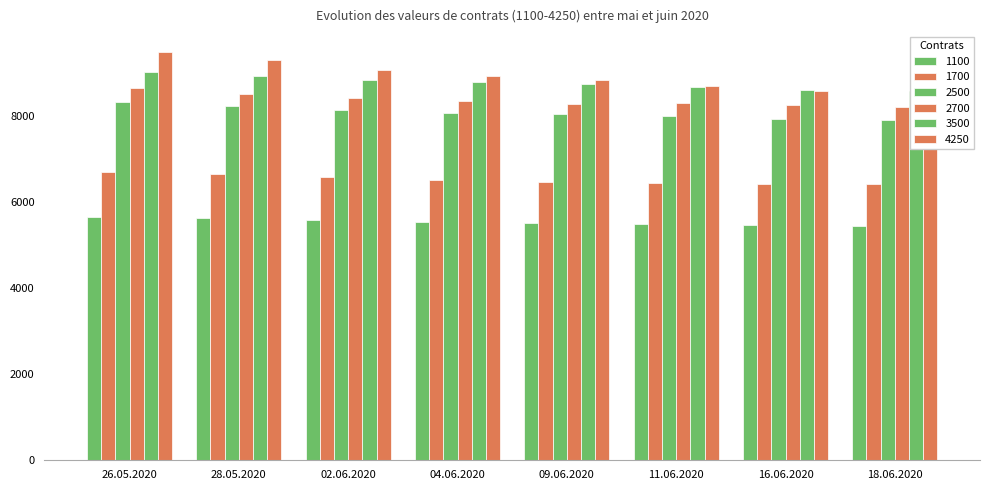

Reading left to right, what are all the values shown in this chart?

1100: 26.05.2020=5658	28.05.2020=5629	02.06.2020=5588	04.06.2020=5541	09.06.2020=5512	11.06.2020=5493	16.06.2020=5467	18.06.2020=5454
1700: 26.05.2020=6697	28.05.2020=6656	02.06.2020=6576	04.06.2020=6506	09.06.2020=6477	11.06.2020=6453	16.06.2020=6426	18.06.2020=6413
2500: 26.05.2020=8330	28.05.2020=8232	02.06.2020=8136	04.06.2020=8078	09.06.2020=8051	11.06.2020=8010	16.06.2020=7940	18.06.2020=7914
2700: 26.05.2020=8641	28.05.2020=8515	02.06.2020=8416	04.06.2020=8359	09.06.2020=8289	11.06.2020=8303	16.06.2020=8245	18.06.2020=8206
3500: 26.05.2020=9015	28.05.2020=8923	02.06.2020=8836	04.06.2020=8790	09.06.2020=8750	11.06.2020=8683	16.06.2020=8598	18.06.2020=8570
4250: 26.05.2020=9492	28.05.2020=9304	02.06.2020=9060	04.06.2020=8919	09.06.2020=8838	11.06.2020=8701	16.06.2020=8585	18.06.2020=8542